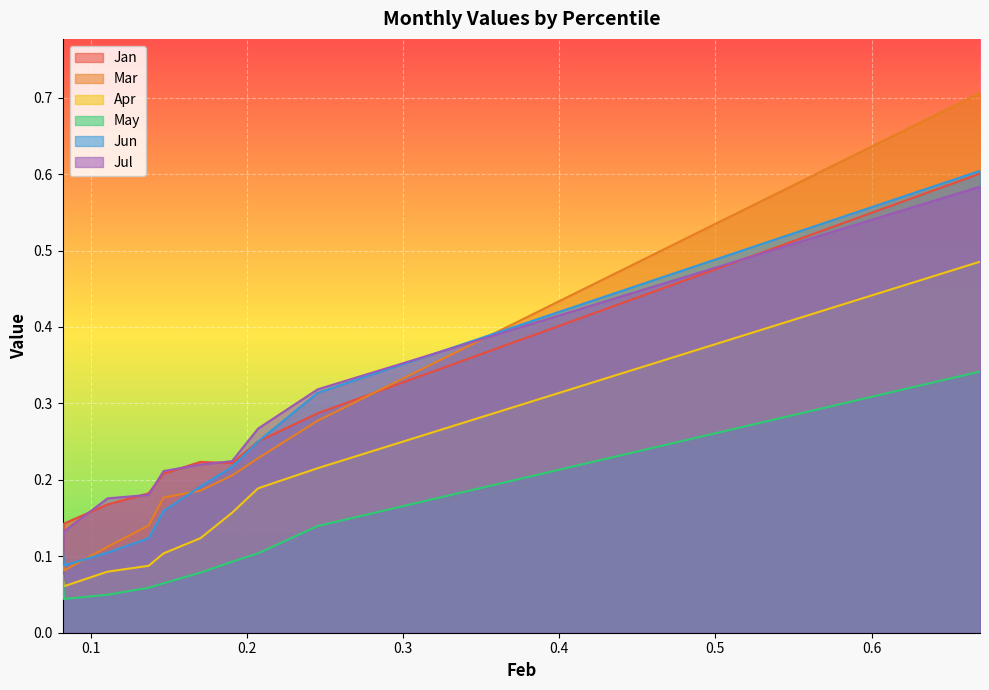

How many data points does each series have?

10